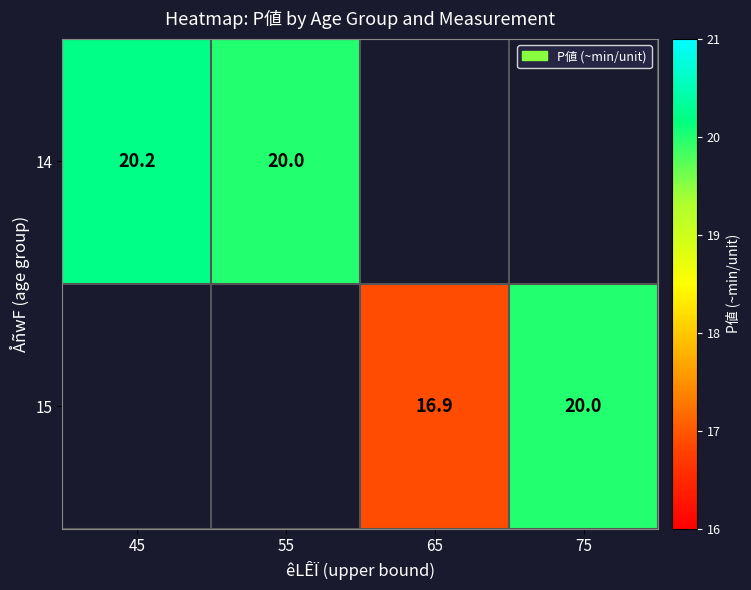

Is the value of 15 at 75 greater than the value of 14 at 45?

No